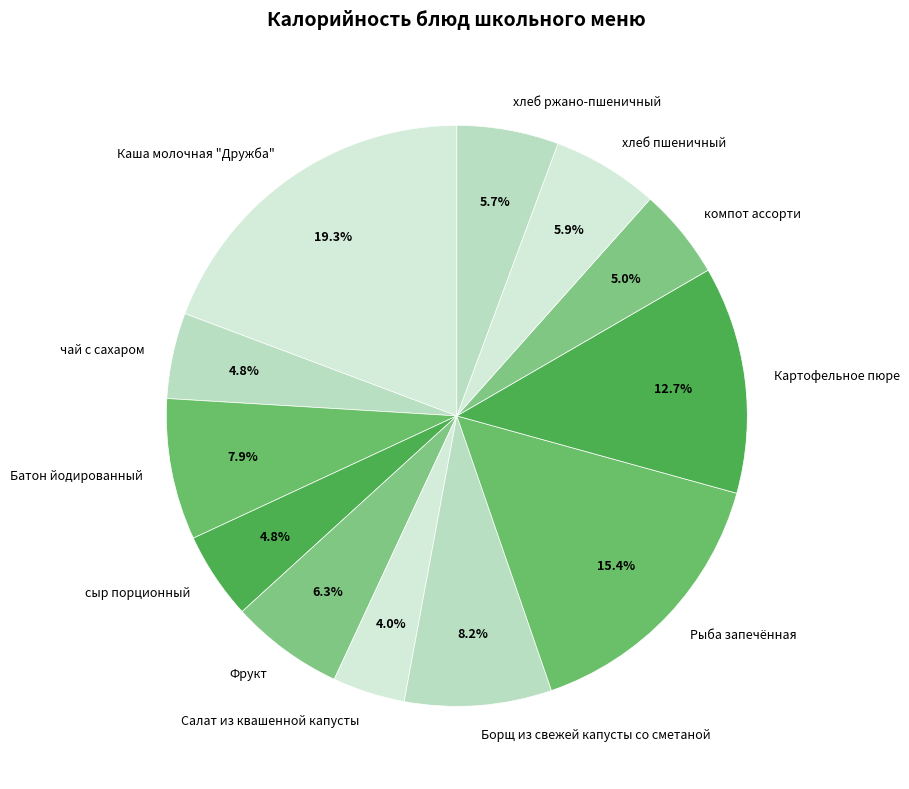

Does Картофельное пюре account for over 50% of the chart?

No